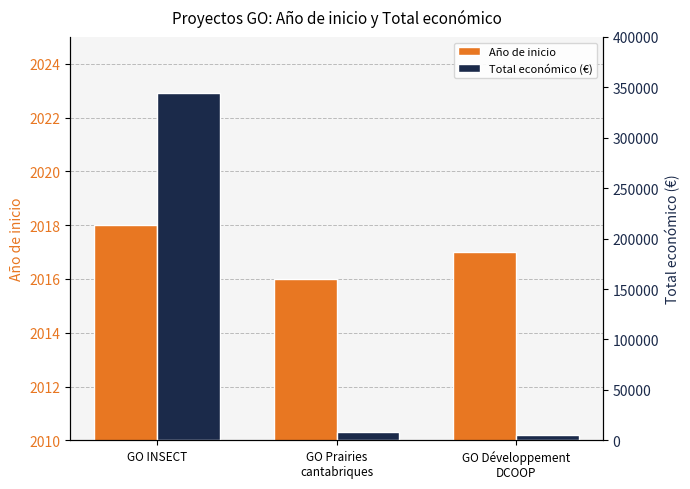

At GO Développement
DCOOP, list the series in order from smallest to largest.

Año de inicio, Total económico (€)